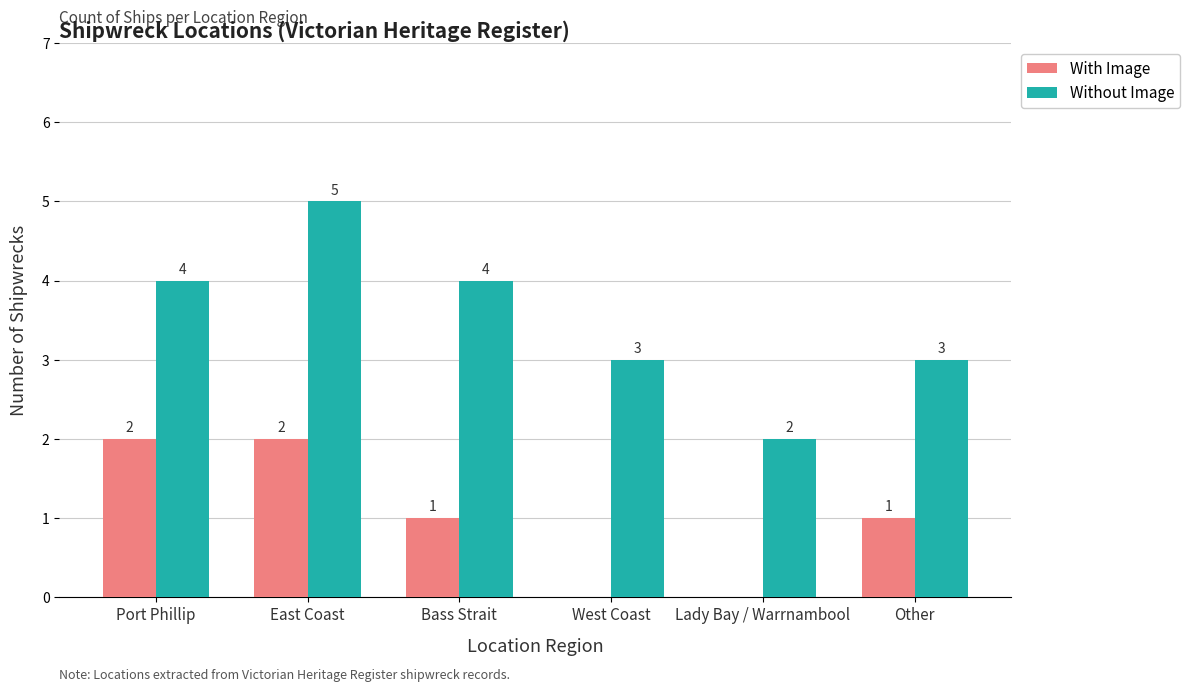

What is the maximum value for Without Image?

5